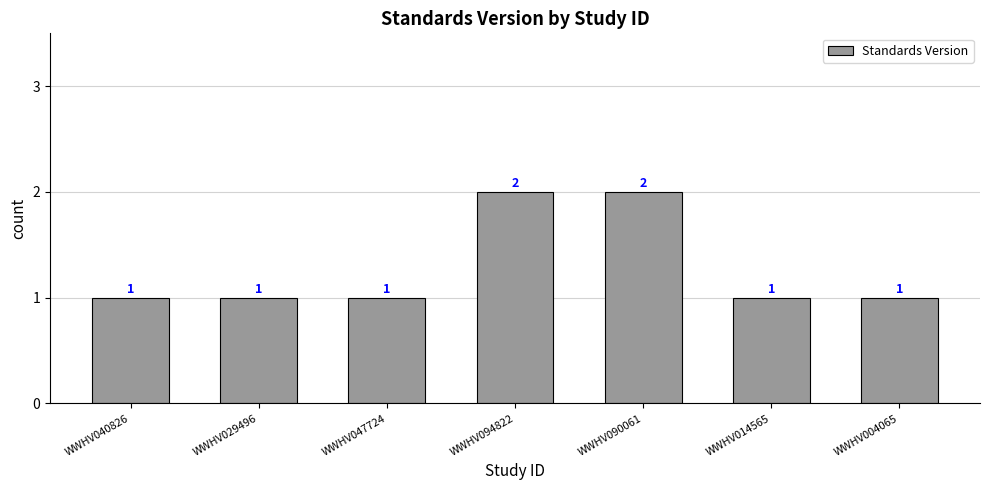

How many bars are there in total?

7